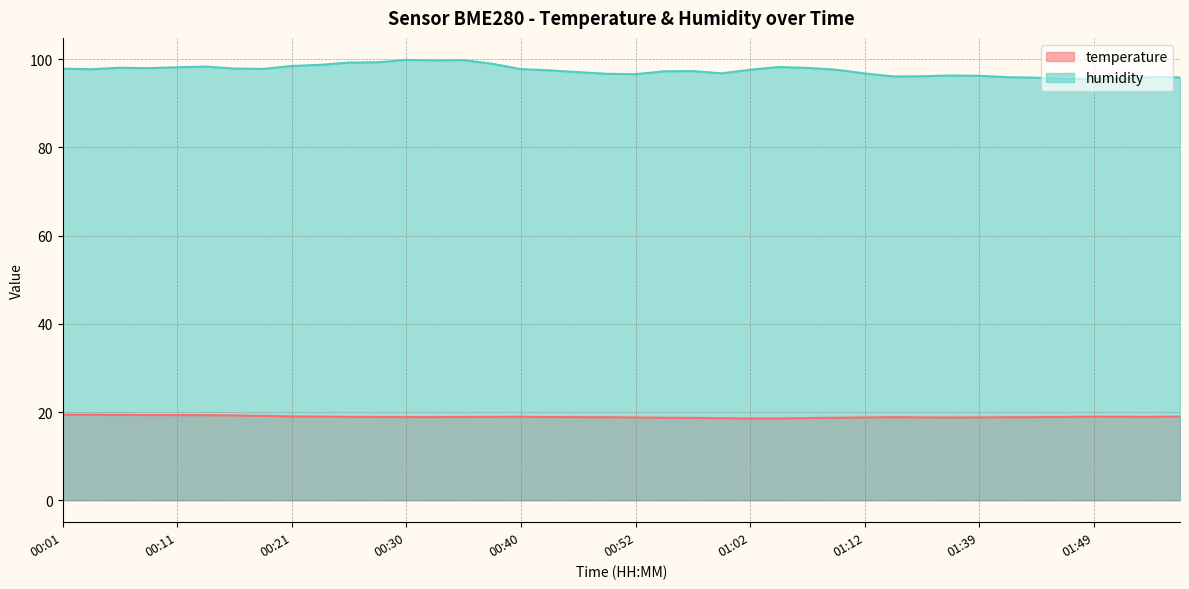

Reading left to right, transcribe all the data shown in this chart.

temperature: 00:01=19.4	00:04=19.4	00:06=19.3	00:09=19.3	00:11=19.3	00:13=19.3	00:16=19.2	00:18=19.1	00:21=19.0	00:23=18.9	00:26=18.9	00:28=18.9	00:30=18.9	00:33=18.8	00:35=18.9	00:38=18.9	00:40=18.9	00:45=18.9	00:47=18.8	00:50=18.8	00:52=18.8	00:55=18.7	00:57=18.7	01:00=18.6	01:02=18.5	01:04=18.5	01:07=18.6	01:09=18.7	01:12=18.8	01:14=18.8	01:31=18.8	01:36=18.8	01:39=18.8	01:41=18.8	01:44=18.8	01:46=18.9	01:49=18.9	01:51=18.9	01:54=18.9	01:56=19.0
humidity: 00:01=97.9	00:04=97.8	00:06=98.1	00:09=98.0	00:11=98.2	00:13=98.3	00:16=97.9	00:18=97.8	00:21=98.5	00:23=98.8	00:26=99.2	00:28=99.3	00:30=99.9	00:33=99.7	00:35=99.8	00:38=99.0	00:40=97.8	00:45=97.5	00:47=97.1	00:50=96.7	00:52=96.6	00:55=97.3	00:57=97.3	01:00=96.8	01:02=97.6	01:04=98.2	01:07=98.0	01:09=97.6	01:12=96.8	01:14=96.1	01:31=96.2	01:36=96.3	01:39=96.3	01:41=95.9	01:44=95.8	01:46=95.5	01:49=95.6	01:51=95.6	01:54=96.0	01:56=95.9